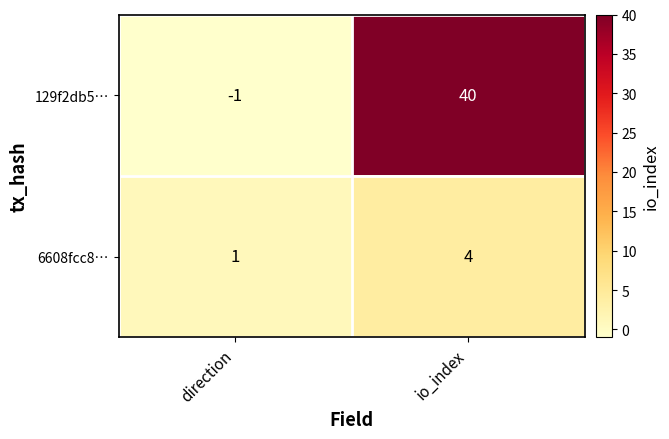

Which series changed the most between direction and io_index?

129f2db5…